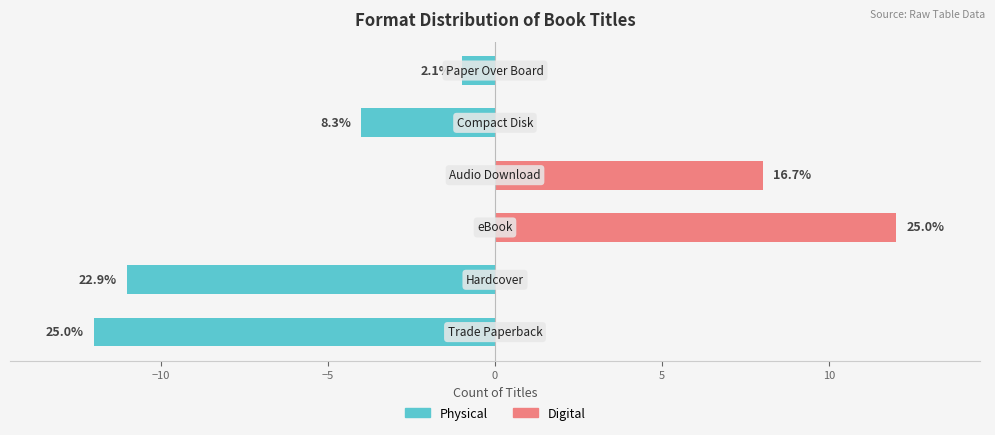

Reading right to left, transcribe all the data shown in this chart.

Physical: 10=-1	5=-4	0=0	−5=0	−10=-11	−15=-12
Digital: 10=0	5=0	0=8	−5=12	−10=0	−15=0